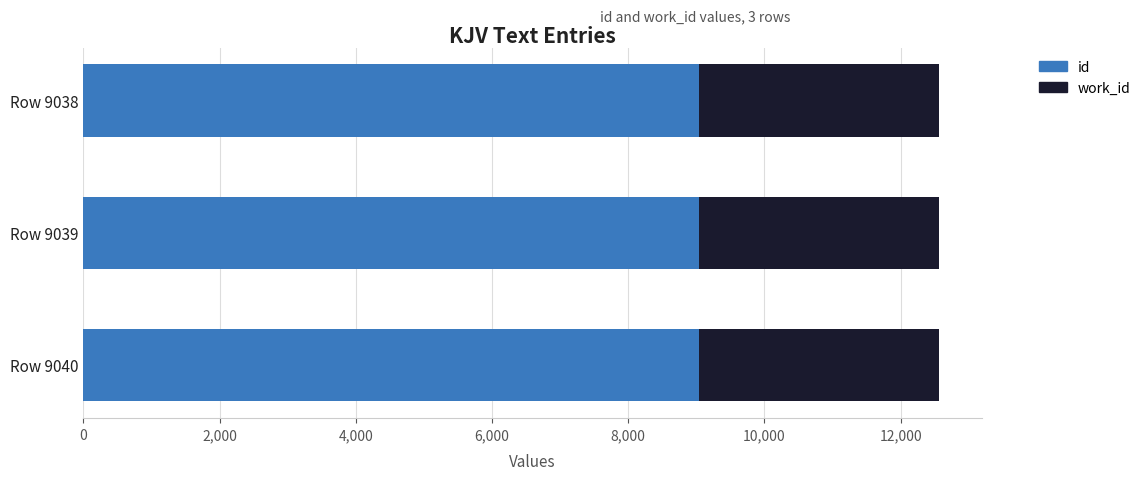

True or false: id has a value of 9038 at Row 9038.

True